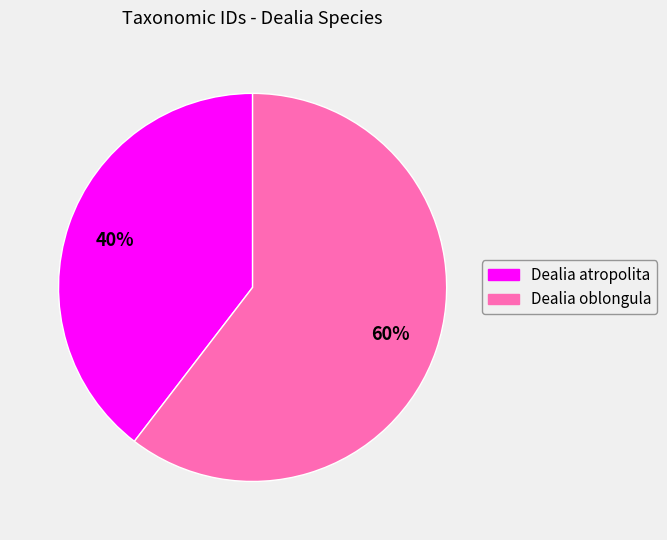

Count the number of slices in the pie.

2